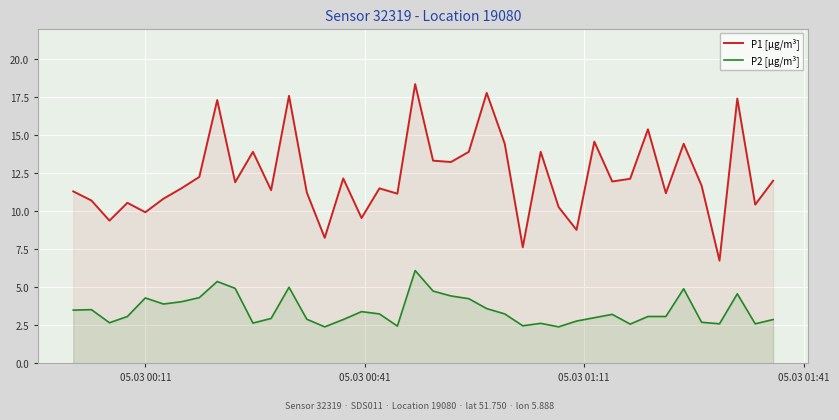

What is the greatest value displayed?

18.4